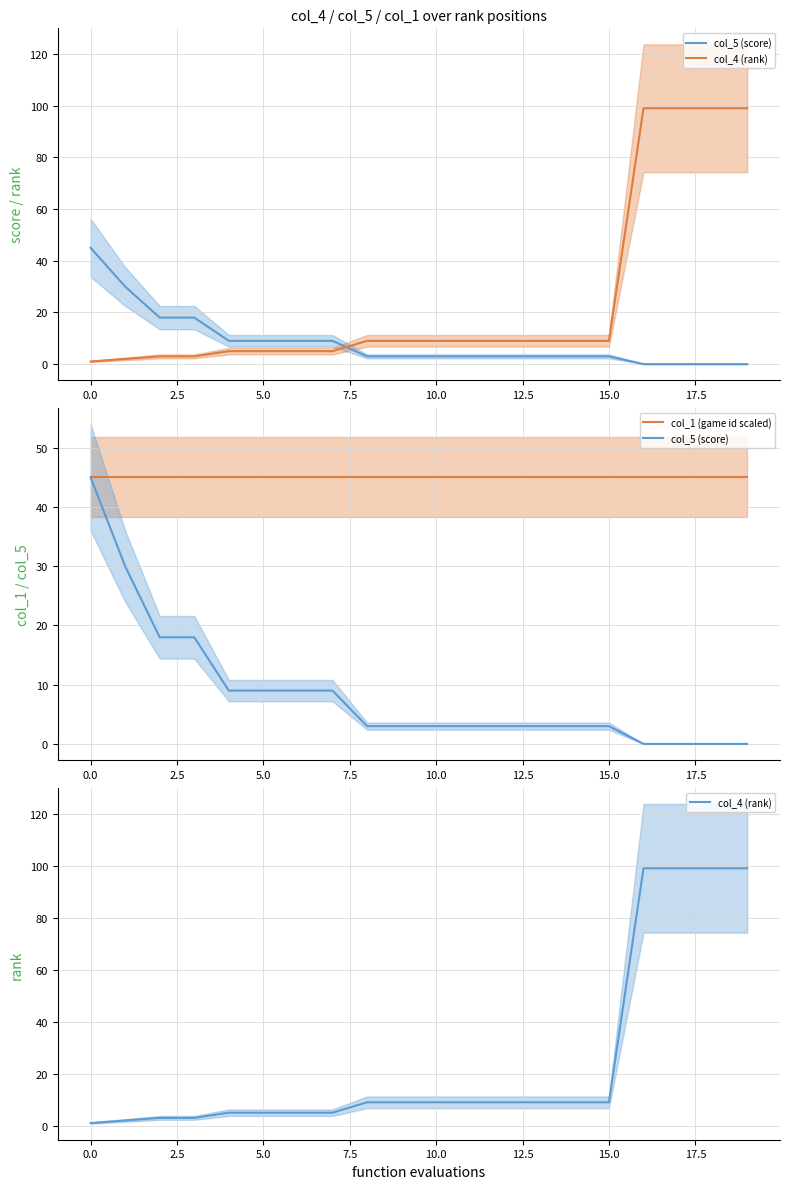

What is the greatest value displayed?

99